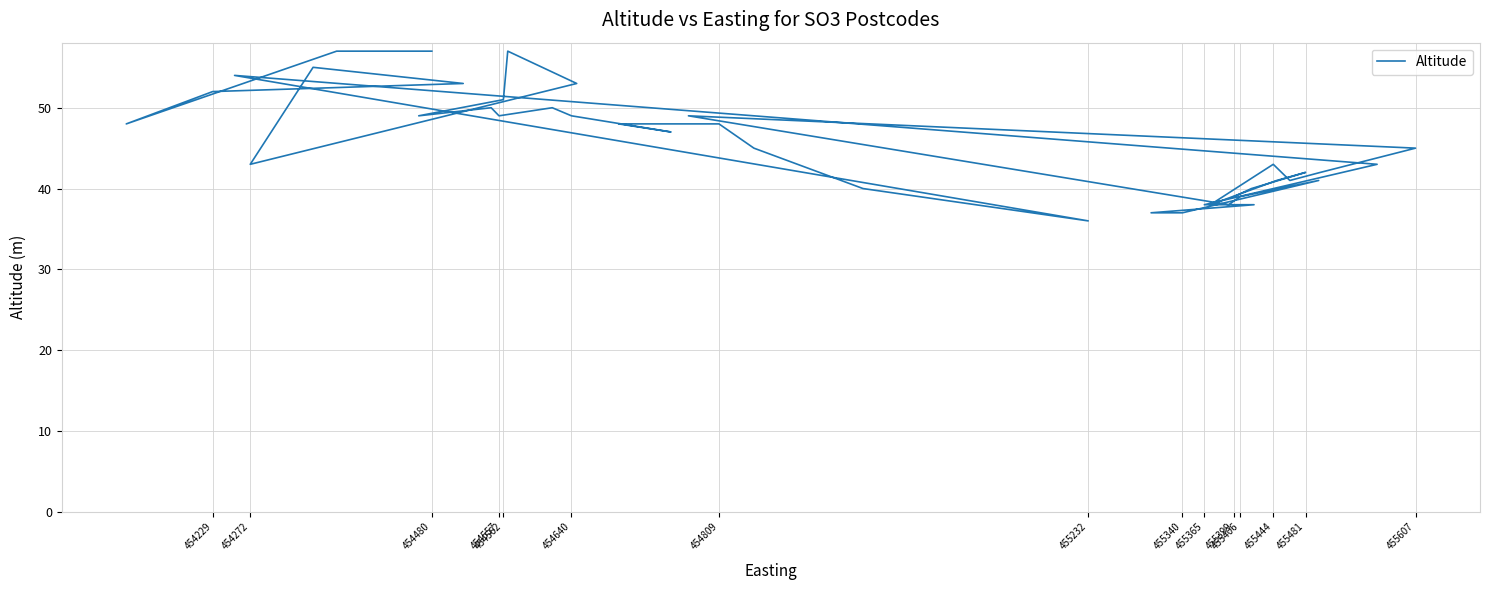

How many points are higher than both their immediate neighbors (excluding endpoints)?

9